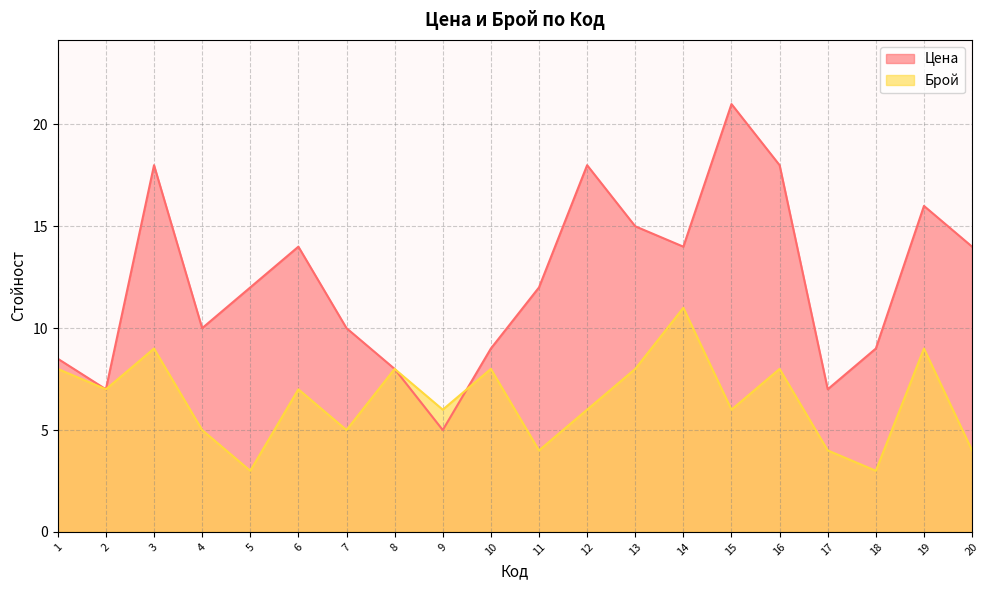

At which label does Цена first exceed 12?

3